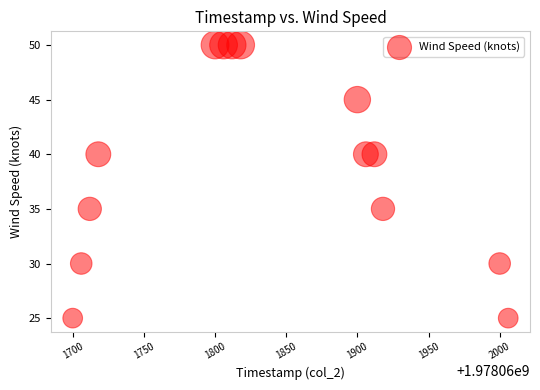

What is the range of X values (max minus min)?

306